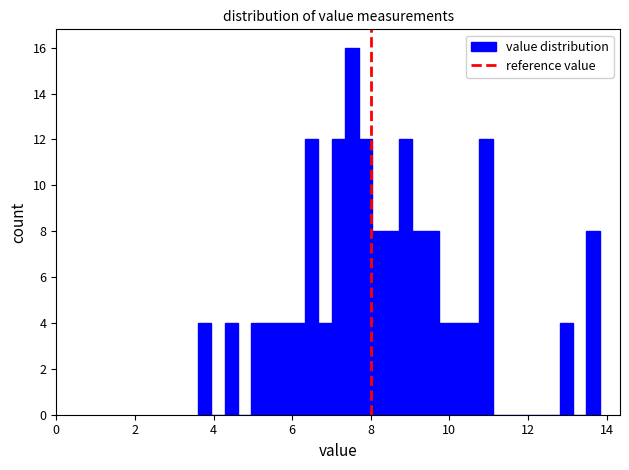

Read against the x-axis, roughly where is the centre of the tallest bar?

7.6